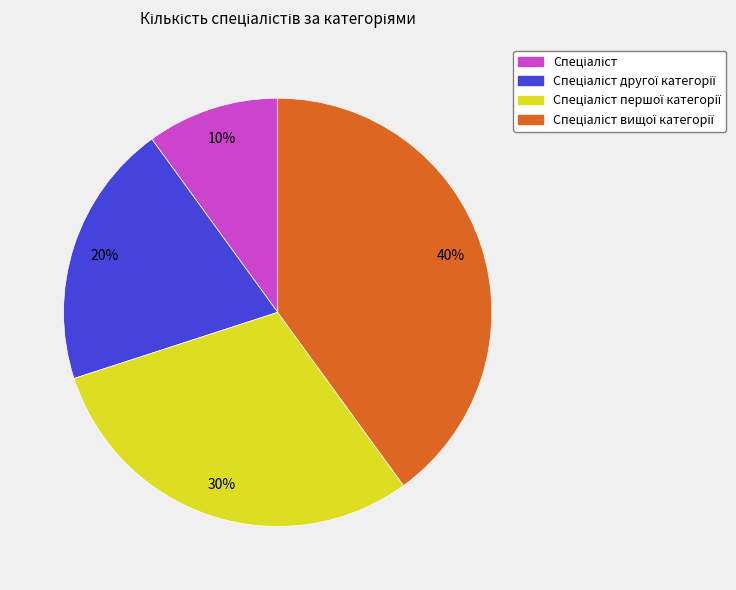

Count the number of slices in the pie.

4